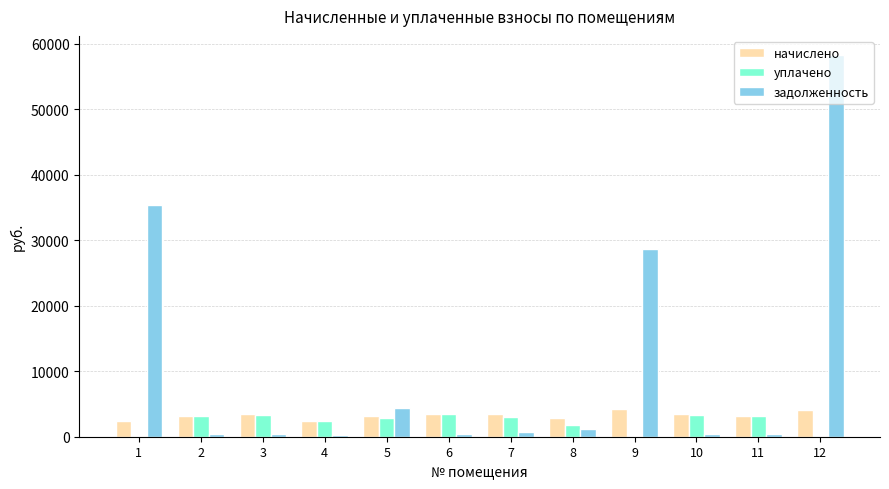

What is the maximum value shown in the chart?

58253.0